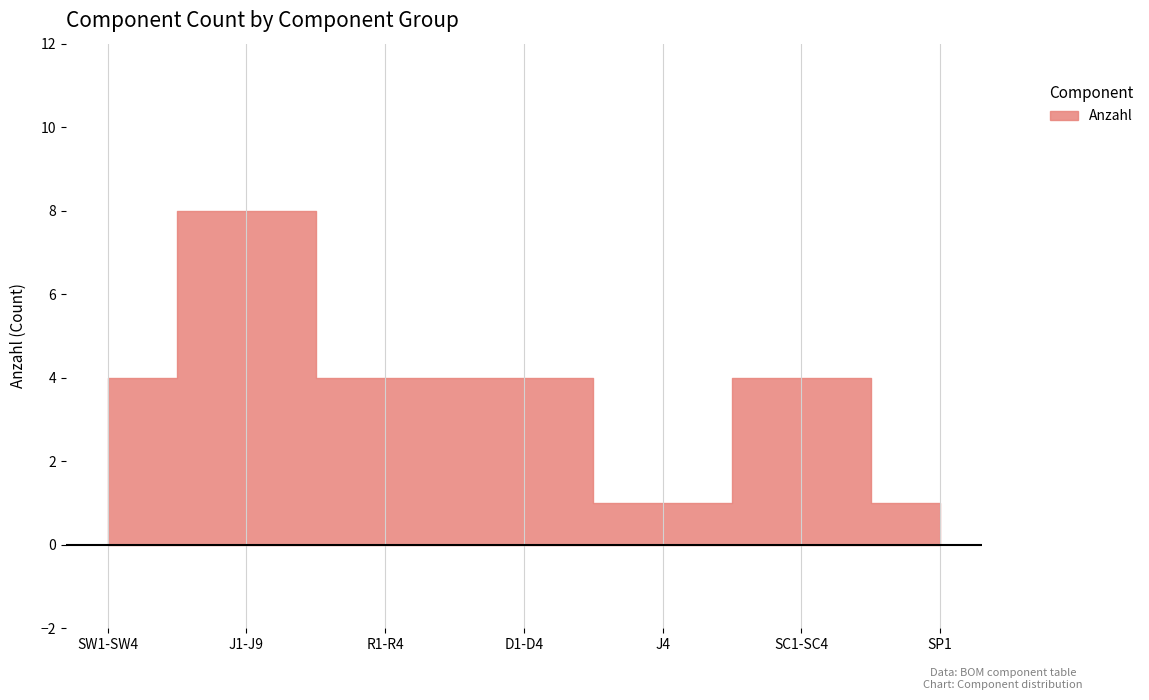

True or false: the data has more than 2 interior local peaks.

False